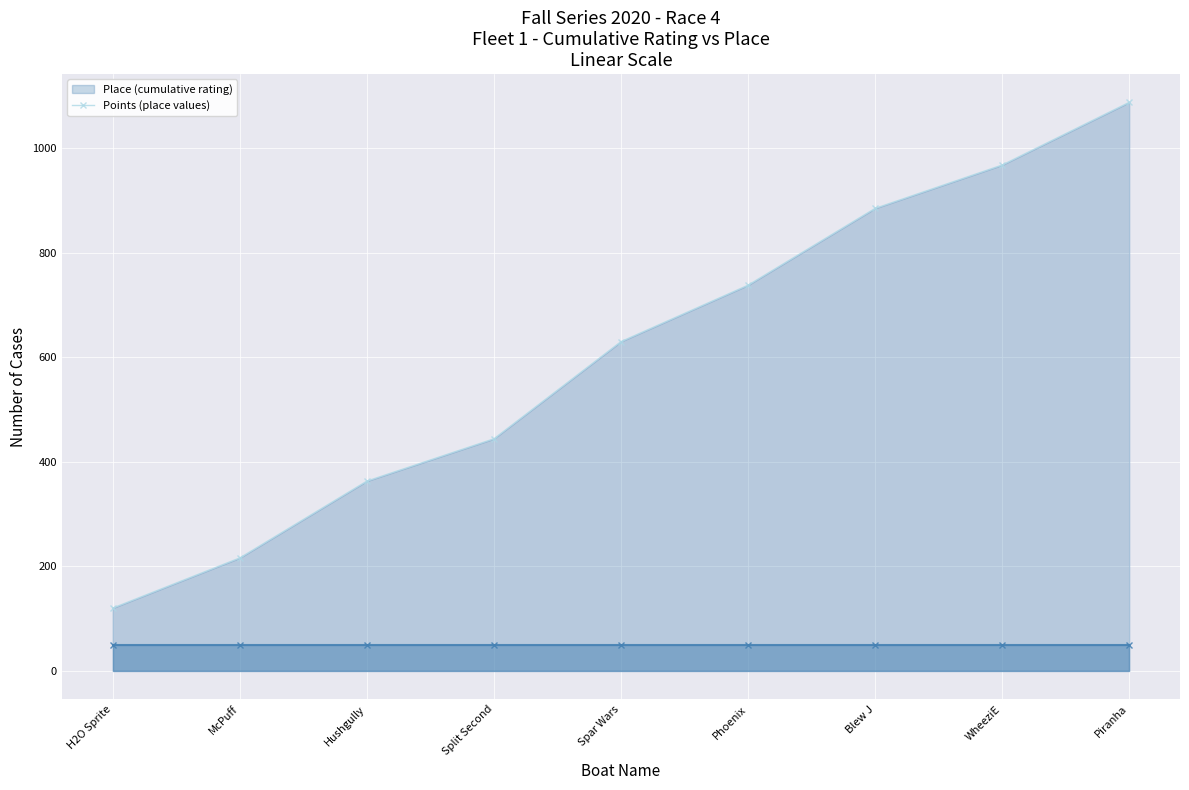

True or false: Place and Points intersect in this chart.

False